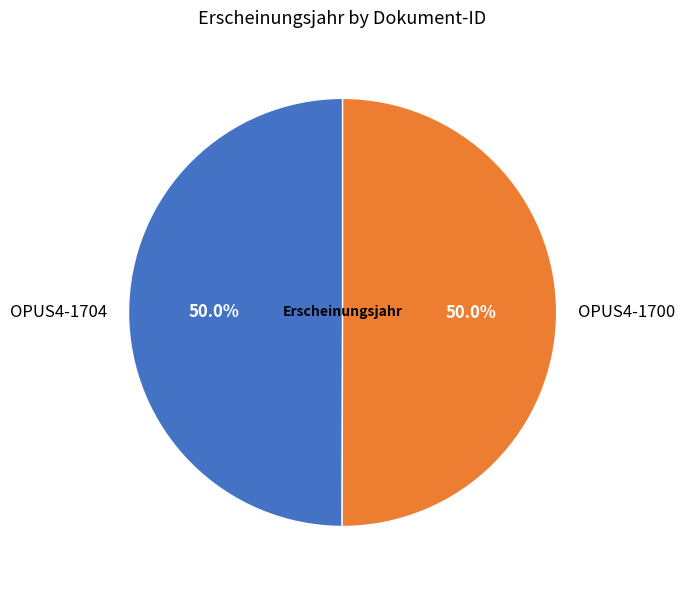

To the nearest percent, what is the average slice percentage?

50%